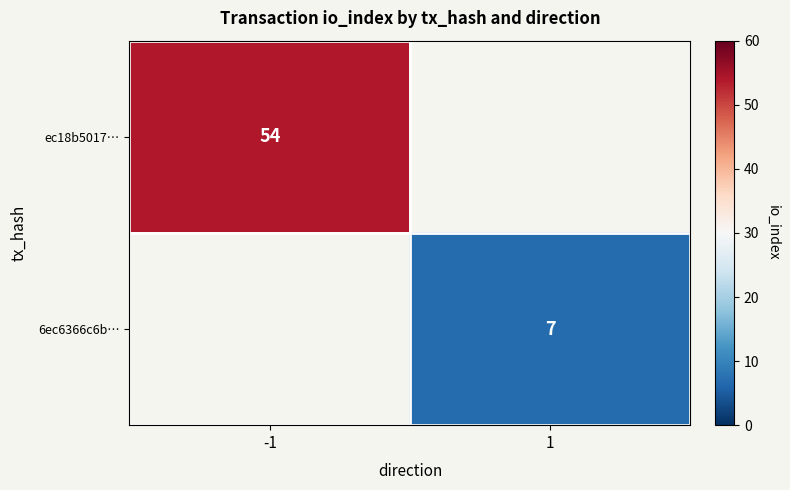

Is the value of ec18b5017… at -1 greater than the value of 6ec6366c6b… at 1?

Yes